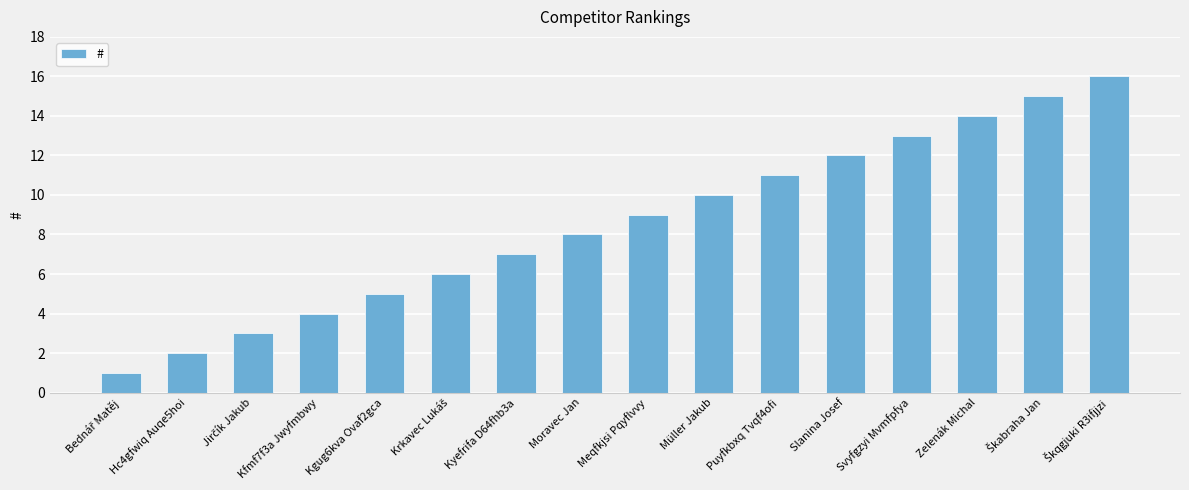

Reading left to right, transcribe all the data shown in this chart.

1	2	3	4	5	6	7	8	9	10	11	12	13	14	15	16